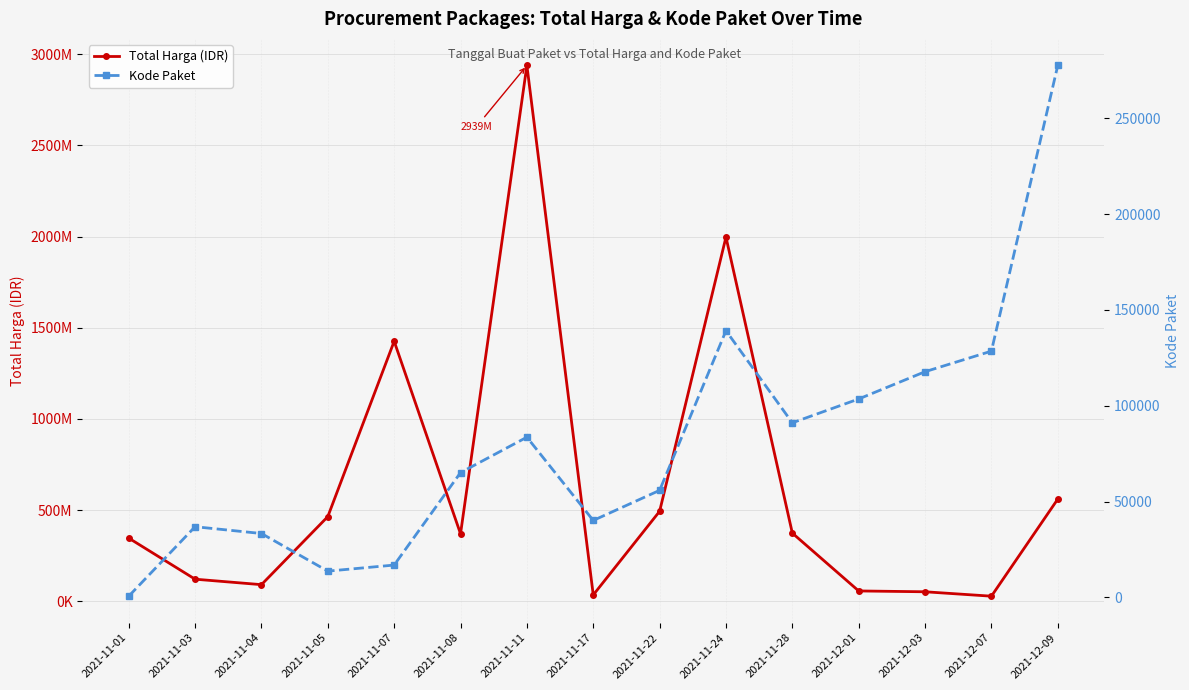

Is the value of Kode Paket at 2021-12-03 greater than the value of Total Harga (IDR) at 2021-12-01?

No